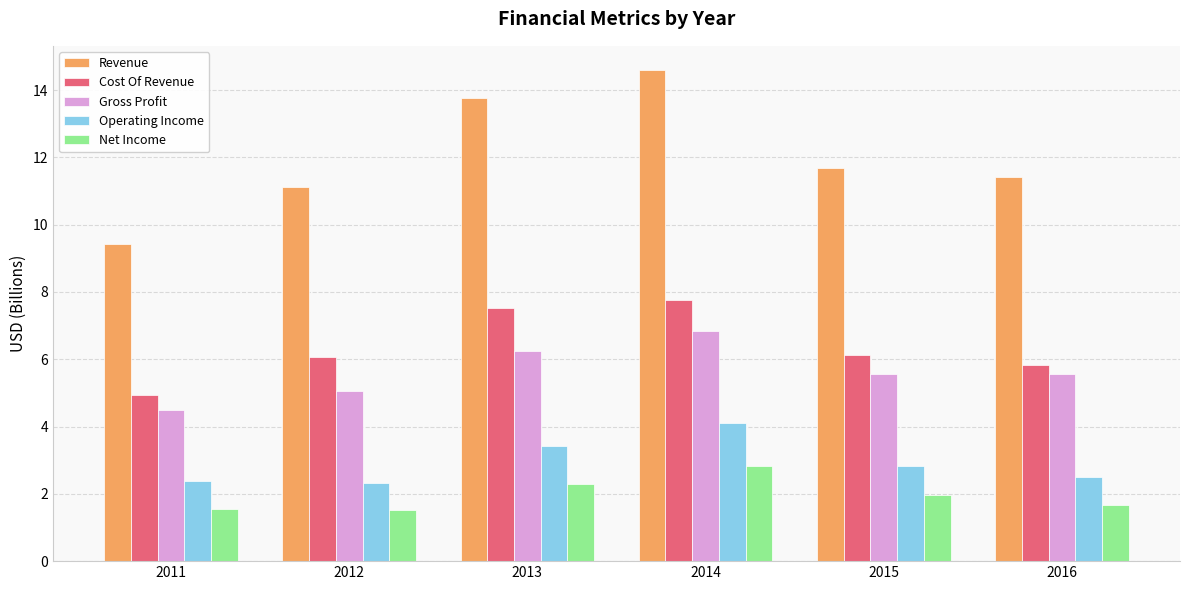

Rank the series at 2014 from lowest to highest value.

Net Income, Operating Income, Gross Profit, Cost Of Revenue, Revenue